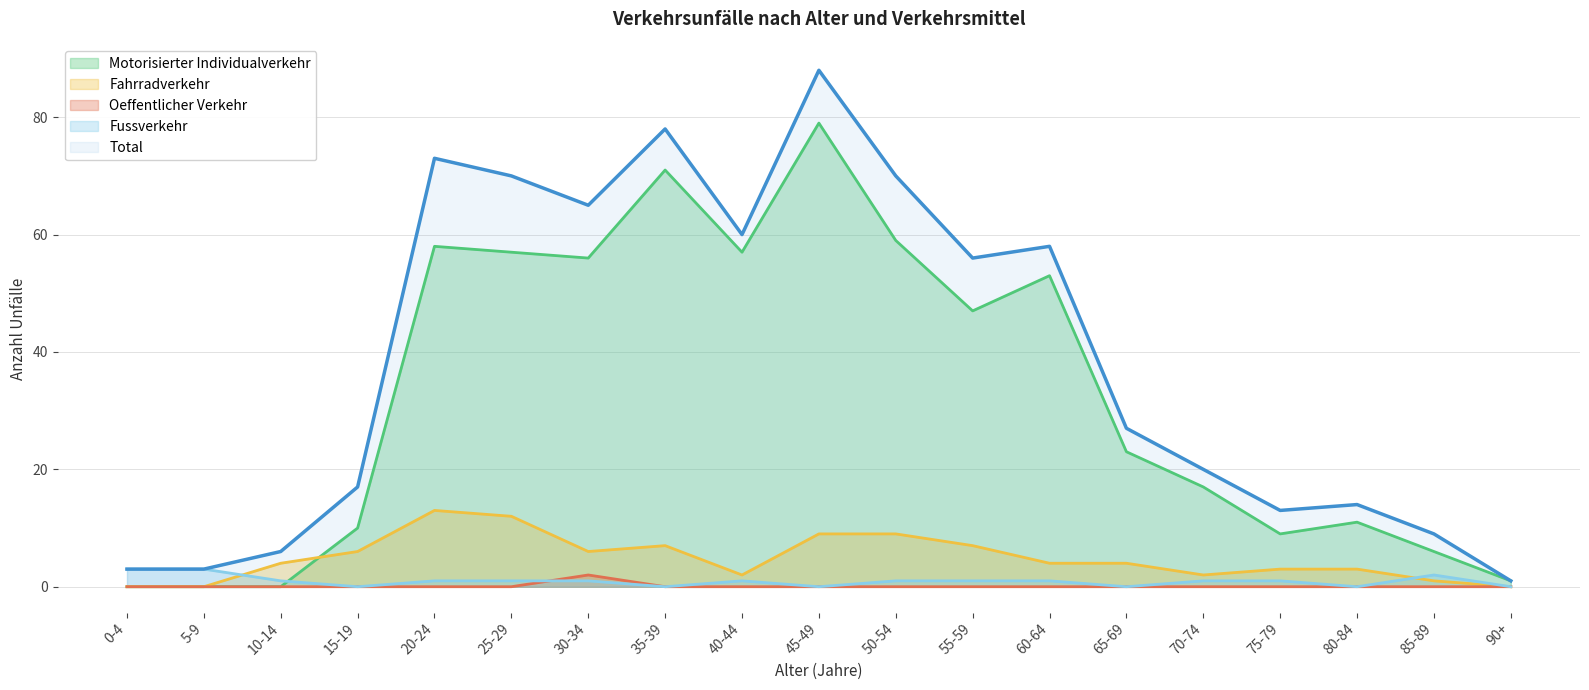

What are all the series names shown in the legend?

Motorisierter Individualverkehr, Fahrradverkehr, Oeffentlicher Verkehr, Fussverkehr, Total